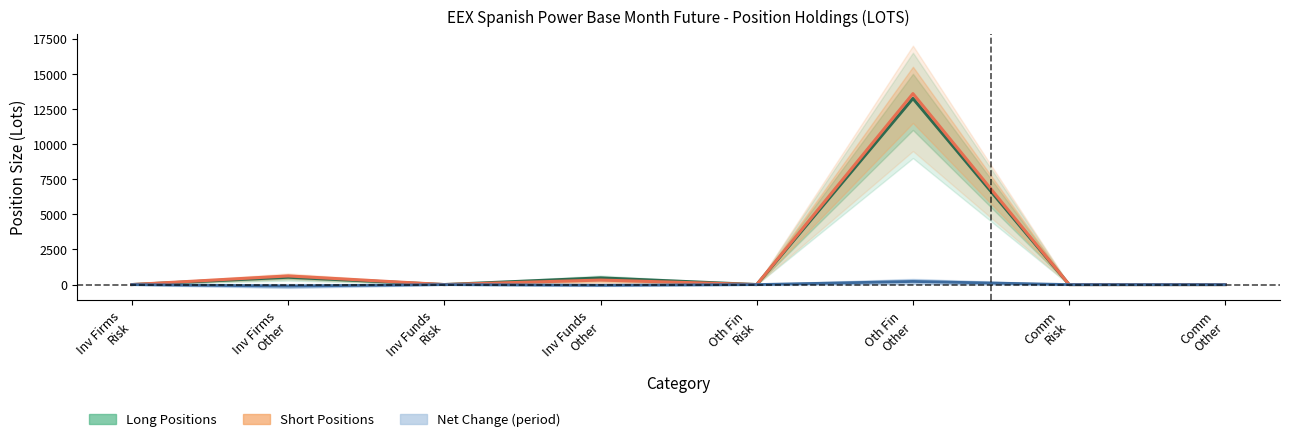

Which series ends up on top after the final intersection of Short Upper and Long Positions?

Long Positions